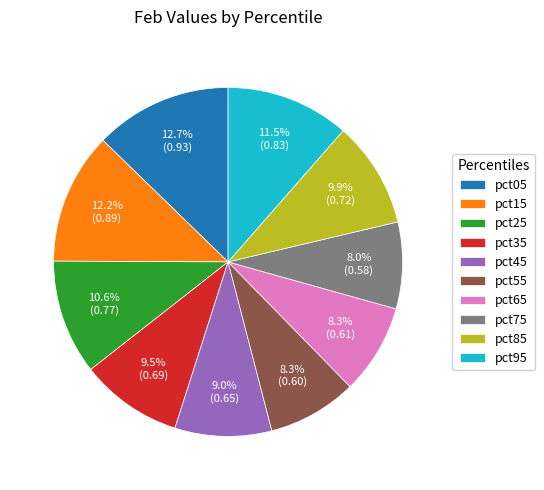

Combined, what portion of the pie is pct15 and pct45?

21.2%